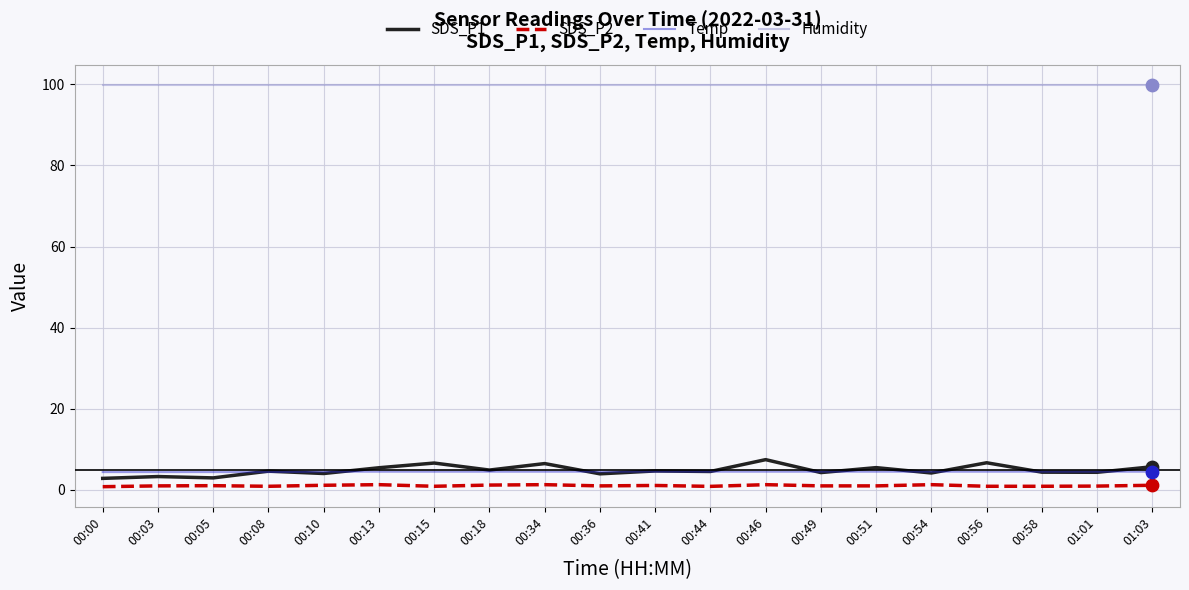

Which series has the largest range (max minus min)?

SDS_P1